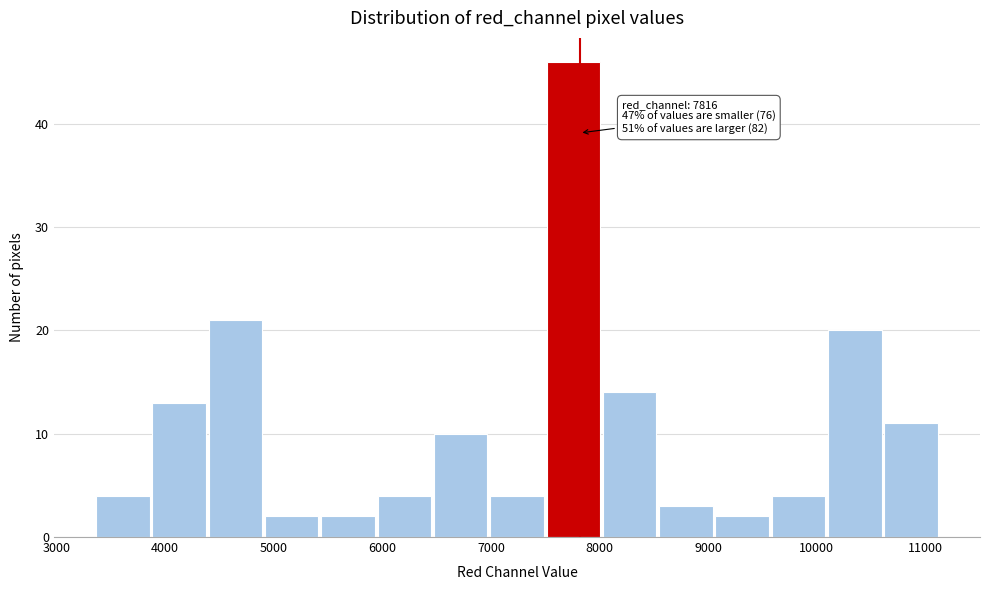

Which range on the x-axis has the tallest bar?

7500 to 8000